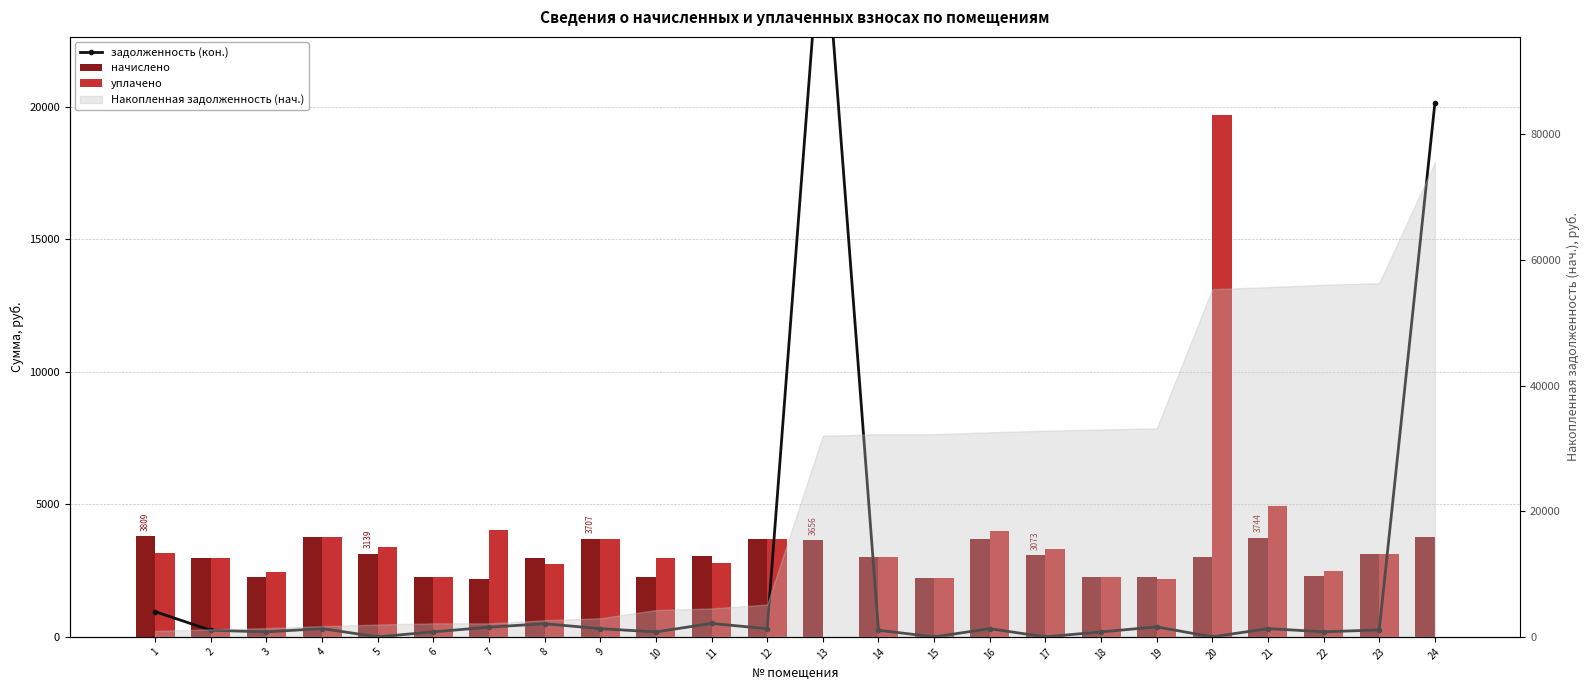

Reading left to right, transcribe all the data shown in this chart.

задолженность (кон.): 1=952.4	2=248.9	3=188.8	4=312.6	5=0.0	6=189.4	7=366.6	8=497.4	9=309.0	10=187.0	11=507.5	12=308.4	13=27777.6	14=250.1	15=0.0	16=308.4	17=0.0	18=188.2	19=376.3	20=0.0	21=312.0	22=191.8	23=261.0	24=20145.3
начислено: 1=3809.5	2=2986.4	3=2265.4	4=3751.3	5=3139.4	6=2272.6	7=2199.7	8=2986.4	9=3707.5	10=2243.5	11=3044.8	12=3700.3	13=3656.5	14=3001.0	15=2236.2	16=3700.3	17=3073.8	18=2258.0	19=2258.0	20=3015.6	21=3744.0	22=2301.7	23=3132.1	24=3787.7
уплачено: 1=3173.8	2=2986.4	3=2453.6	4=3751.3	5=3401.1	6=2272.6	7=4015.5	8=2737.9	9=3707.5	10=2991.5	11=2791.0	12=3700.3	13=0.0	14=3001.0	15=2236.2	16=4008.7	17=3332.8	18=2258.0	19=2197.9	20=19693.2	21=4938.0	22=2493.5	23=3132.1	24=0.0